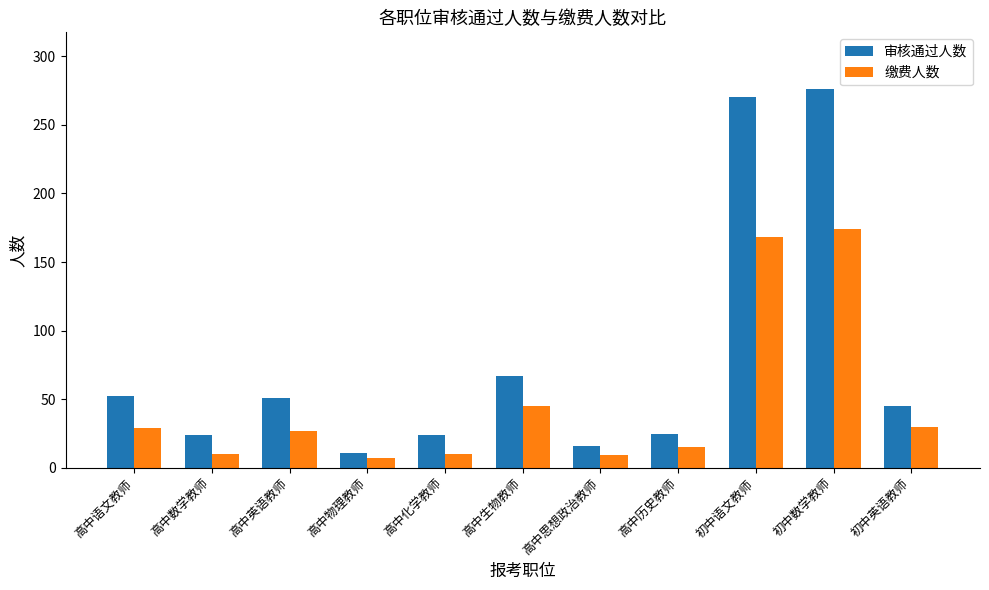

What is the minimum value shown in the chart?

7